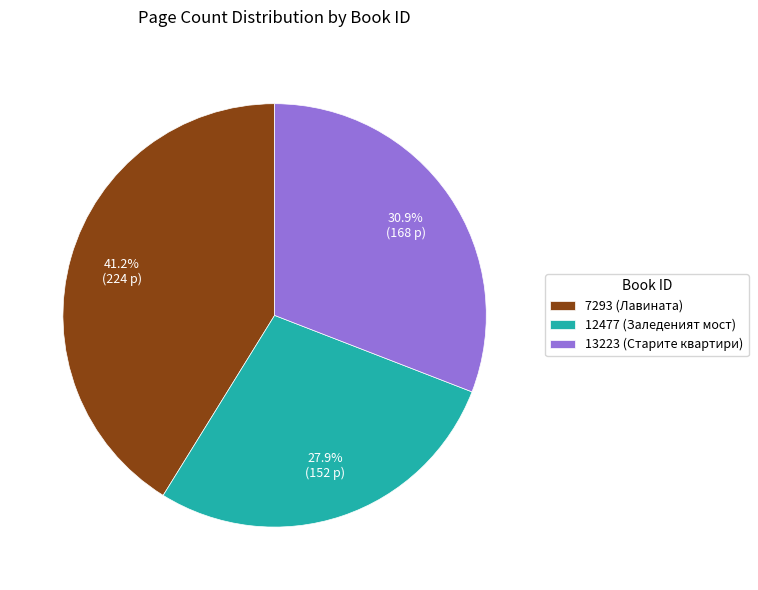

Approximately how many times larger is the value at 12477 compared to 13223?

0.9